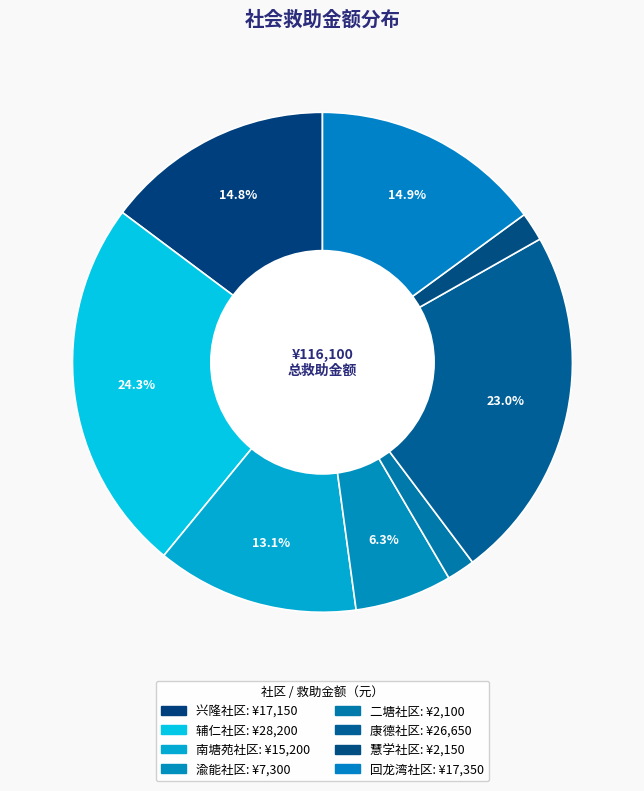

How many slices are in this pie chart?

8